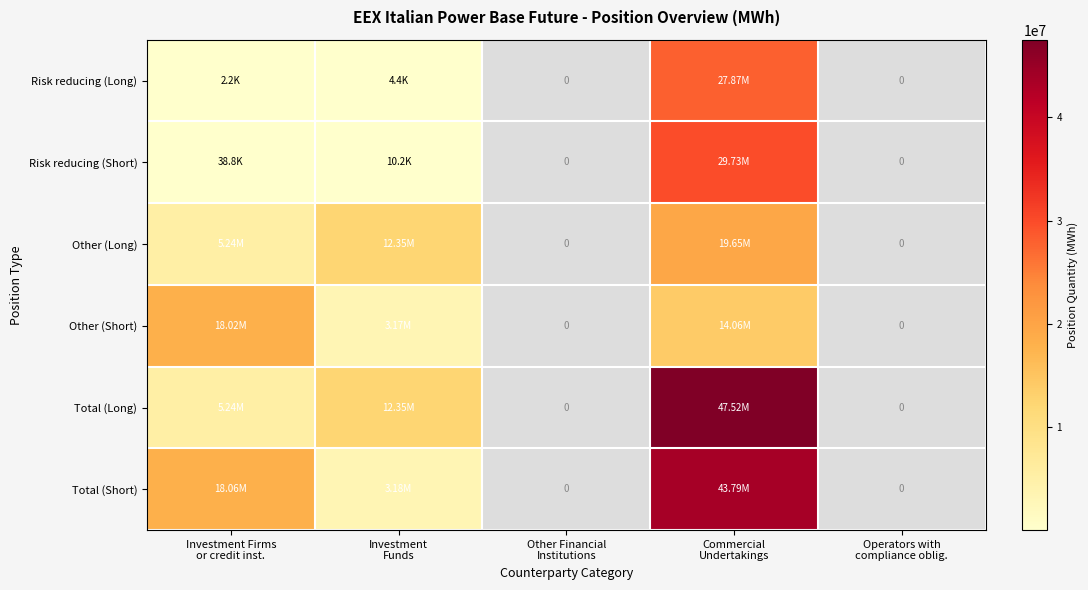

True or false: Total (Short) has a value of 3182983.0 at Investment Funds.

True